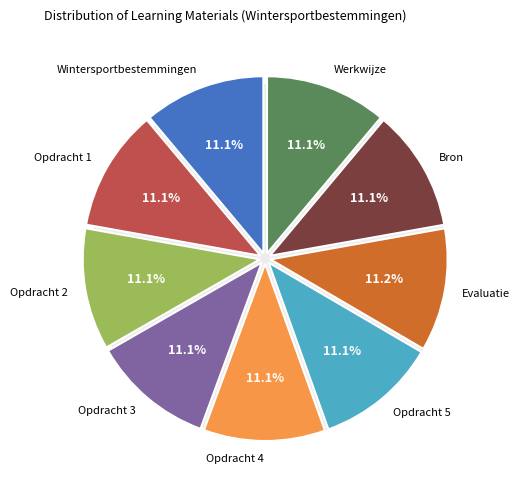

What is the largest slice in the pie chart?

Evaluatie